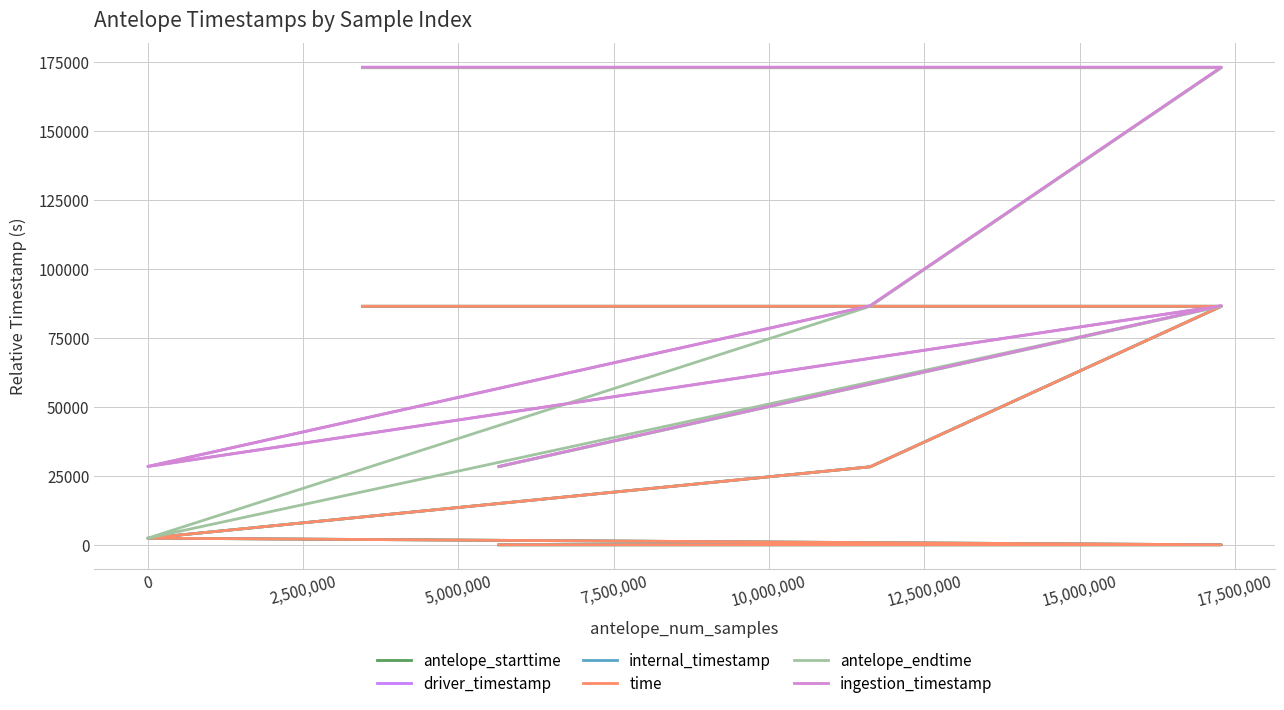

True or false: internal_timestamp and ingestion_timestamp intersect in this chart.

False